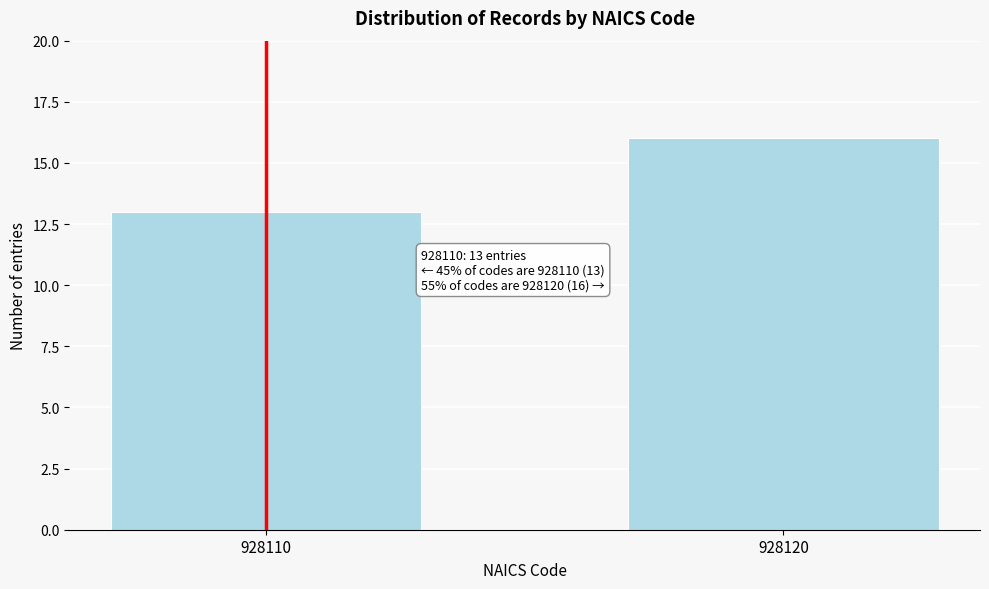

Reading left to right, what are all the values shown in this chart?

13	16